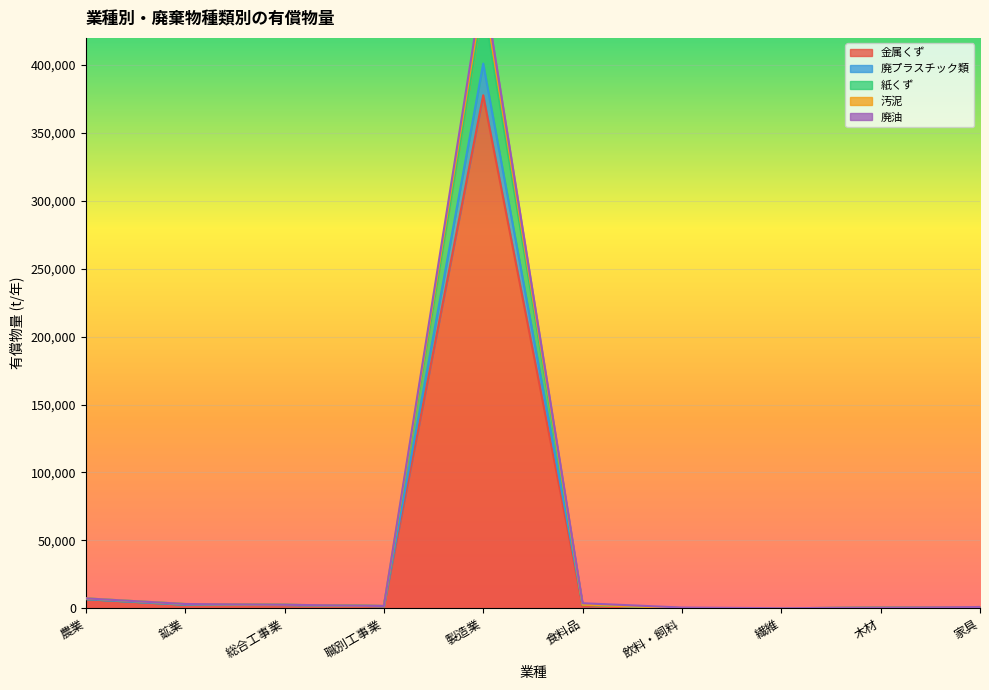

Reading left to right, list all the values displayed in this chart.

金属くず: 農業=6693.9	鉱業=2636.1	総合工事業=2433.4	職別工事業=1624.3	製造業=377772.4	食料品=1241.6	飲料・飼料=14.5	繊維=6.5	木材=403.2	家具=871.3
廃プラスチック類: 農業=7248.1	鉱業=3098.5	総合工事業=2524.7	職別工事業=1624.9	製造業=460564.7	食料品=3675.3	飲料・飼料=506.8	繊維=11.8	木材=409.2	家具=876.2
紙くず: 農業=7248.1	鉱業=3098.5	総合工事業=2524.7	職別工事業=1624.9	製造業=454290.2	食料品=2600.1	飲料・飼料=57.9	繊維=11.8	木材=403.2	家具=876.2
汚泥: 農業=7248.1	鉱業=3098.5	総合工事業=2524.7	職別工事業=1624.9	製造業=445127.4	食料品=2530.4	飲料・飼料=57.9	繊維=11.8	木材=403.2	家具=876.2
廃油: 農業=6749.3	鉱業=2642.4	総合工事業=2482.6	職別工事業=1624.3	製造業=401058.0	食料品=2530.4	飲料・飼料=57.9	繊維=11.8	木材=403.2	家具=876.2